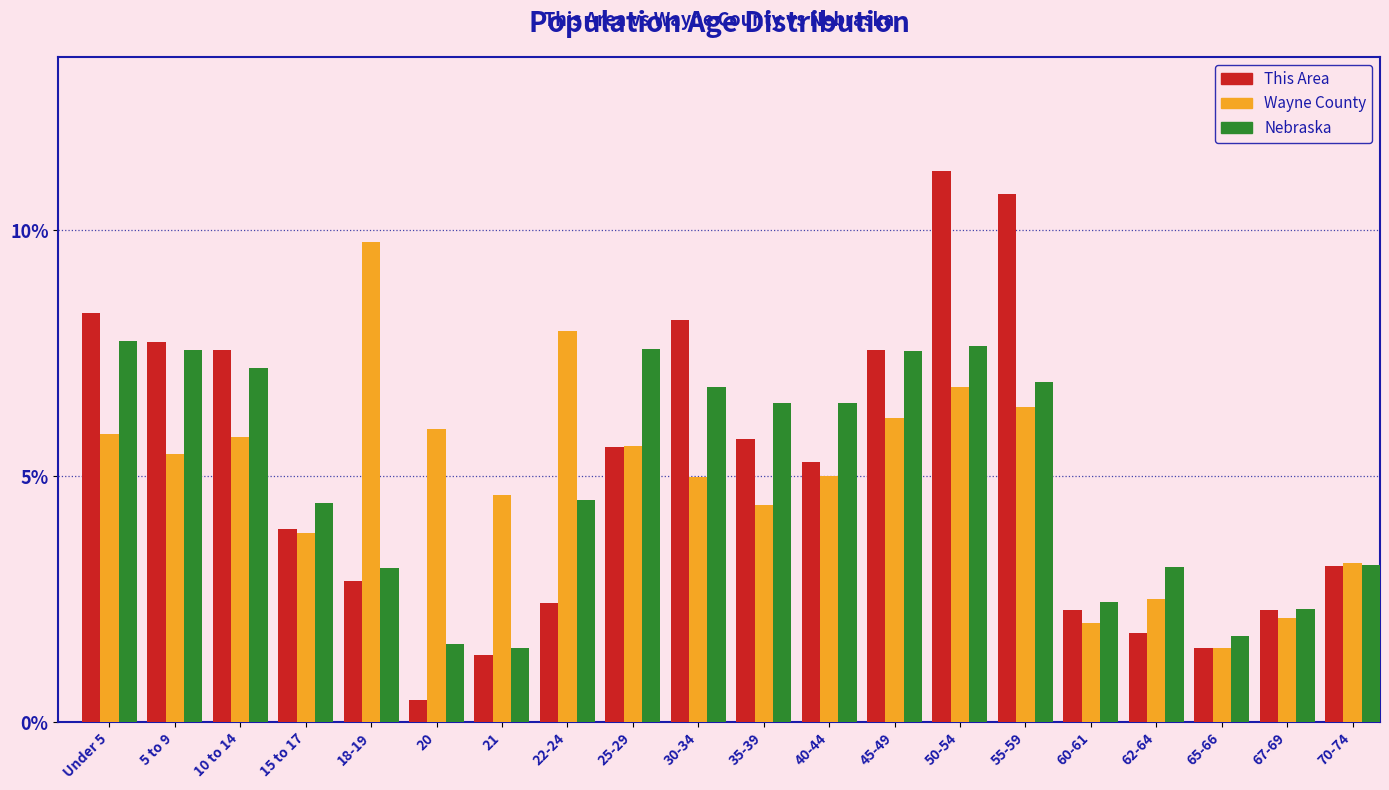

Is it true that This Area equals 3.3 at 22-24?

False